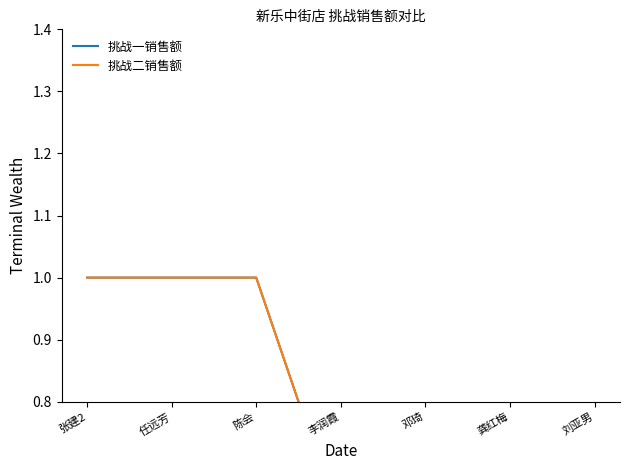

Reading left to right, list all the values displayed in this chart.

挑战一销售额: 张建2=1.0	任远芳=1.0	陈会=1.0	李润霞=0.6	邓琦=0.6	龚红梅=0.4	刘亚男=0.4
挑战二销售额: 张建2=1.0	任远芳=1.0	陈会=1.0	李润霞=0.6	邓琦=0.6	龚红梅=0.4	刘亚男=0.4